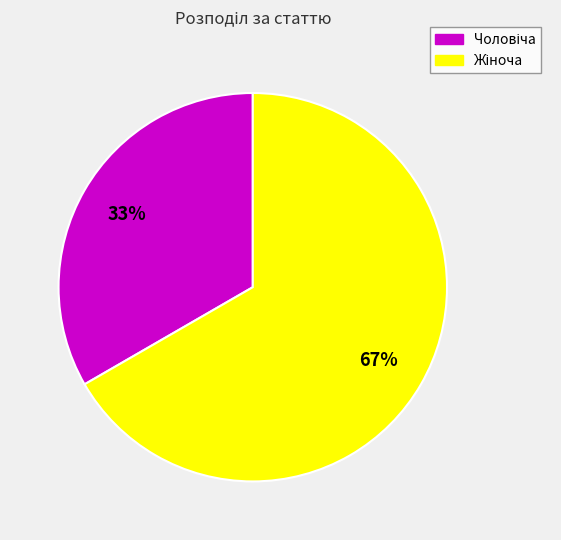

Is there a majority slice in this chart?

Yes